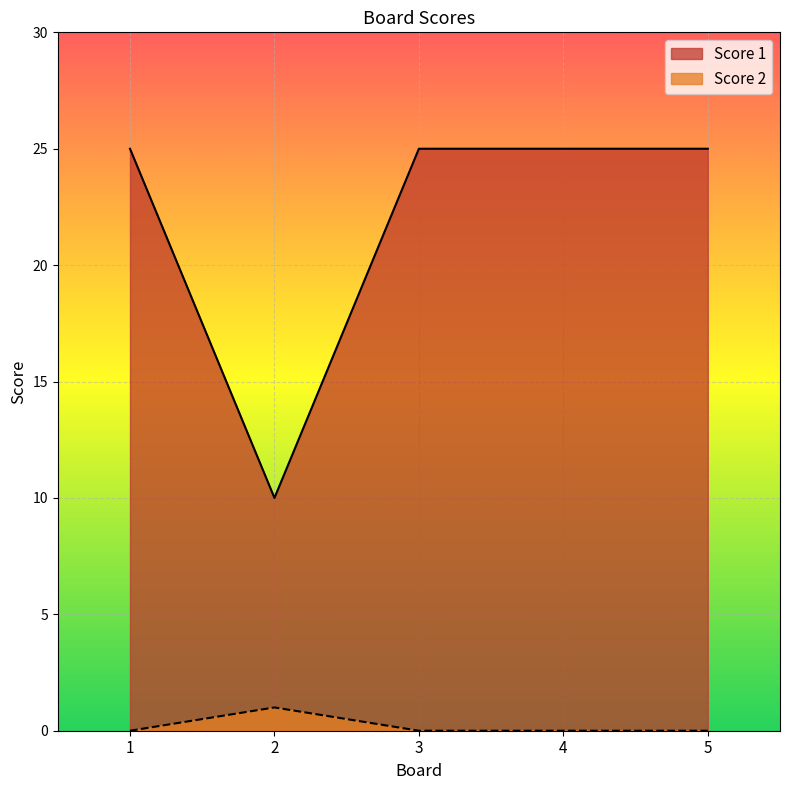

True or false: Score 1 and Score 2 cross at least once.

False